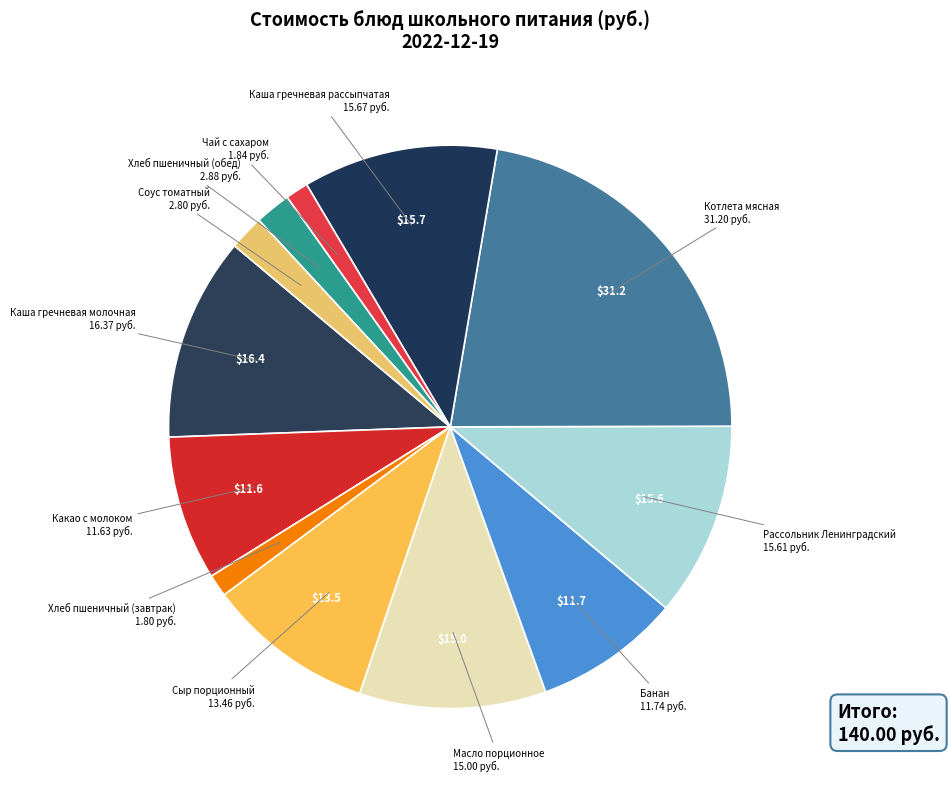

Count the number of slices in the pie.

12